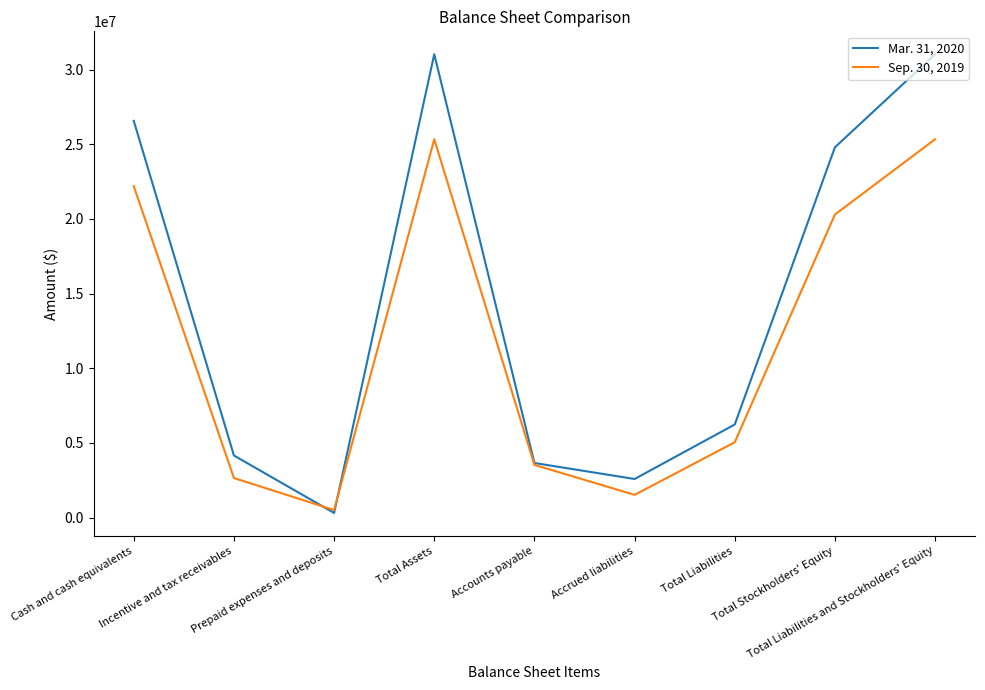

What is the total value across all series at Prepaid expenses and deposits?

806557